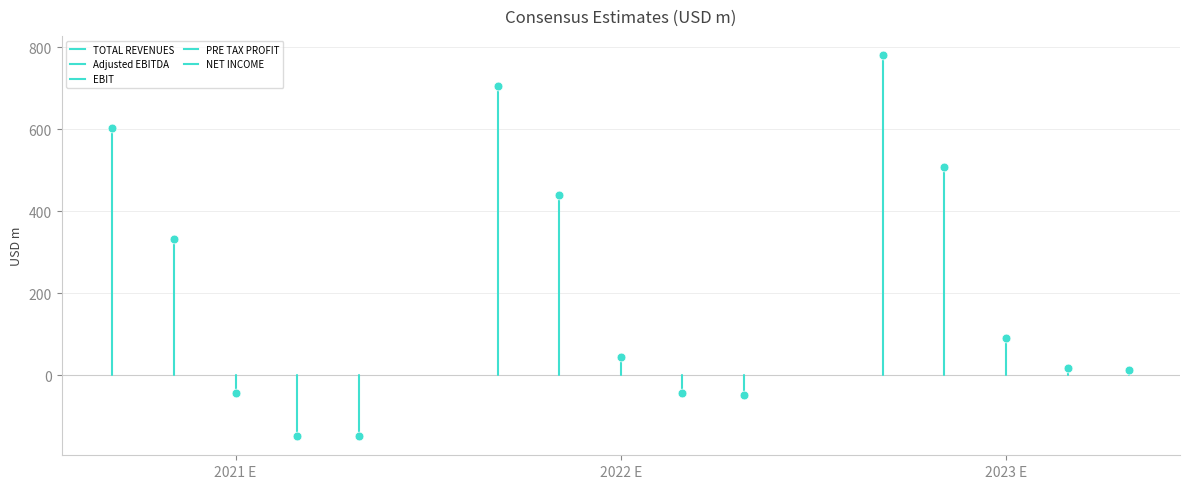

What are all the series names shown in the legend?

TOTAL REVENUES, Adjusted EBITDA, EBIT, PRE TAX PROFIT, NET INCOME